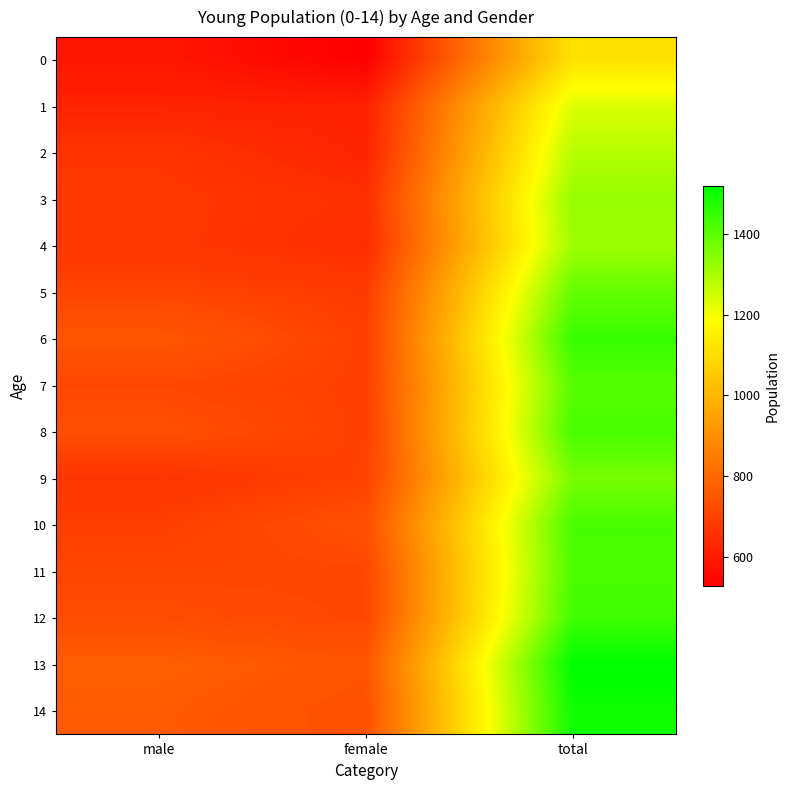

What is the total value across all series at male?

10454